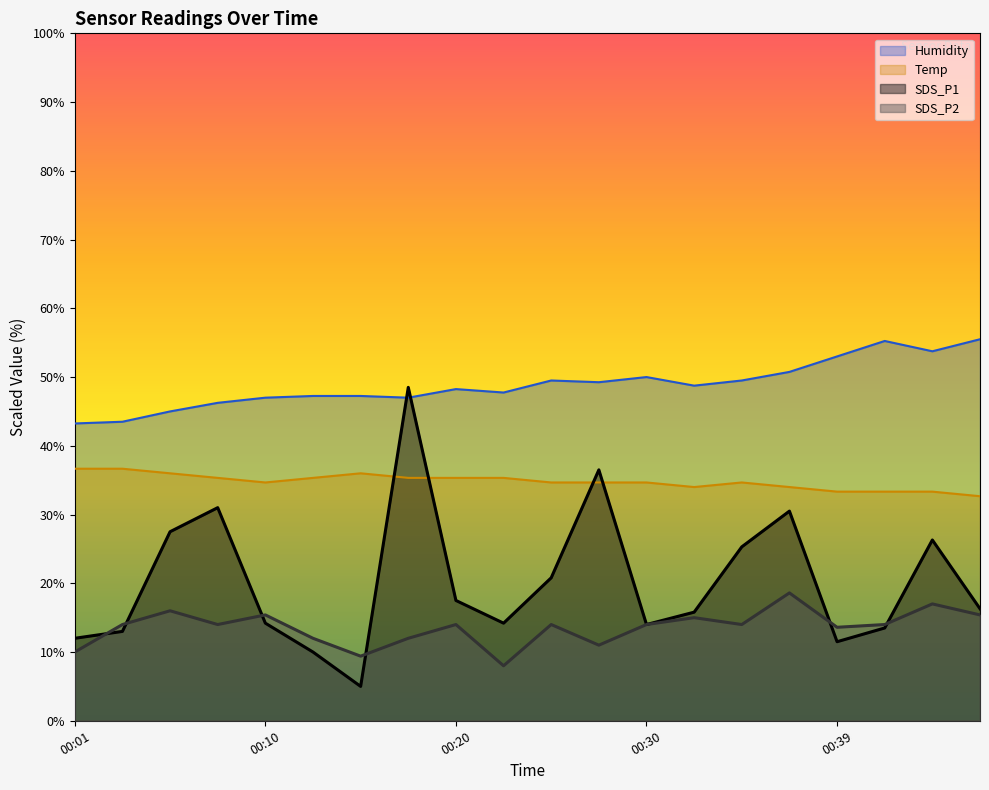

What is the difference between the SDS_P2 values at 00:03 and 00:13?

2.0